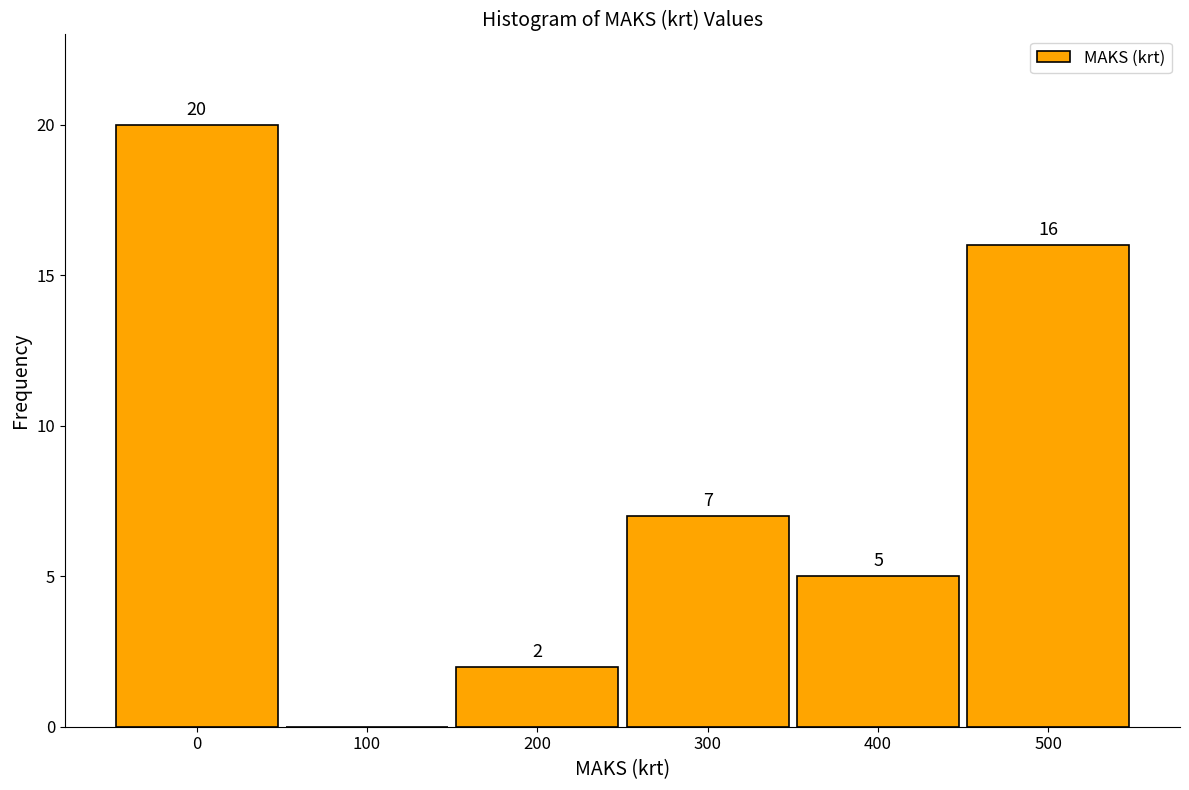

Over which range of the x-axis is the bar tallest?

-50 to 50